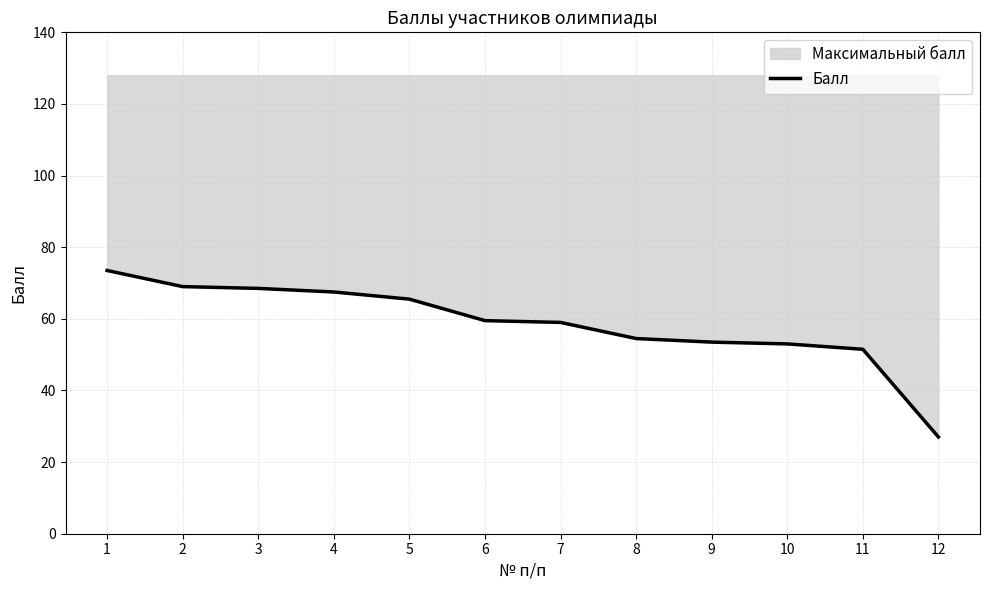

Is this an area chart (filled region under the line)?

No